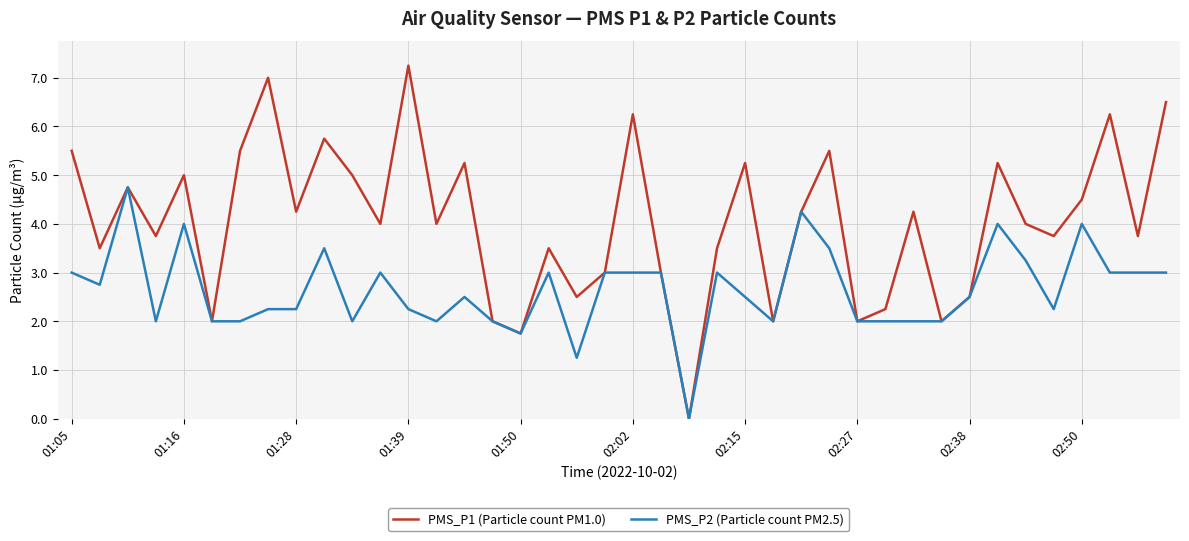

Rank the series by their average value, from lowest to highest.

PMS_P2 (Particle count PM2.5), PMS_P1 (Particle count PM1.0)